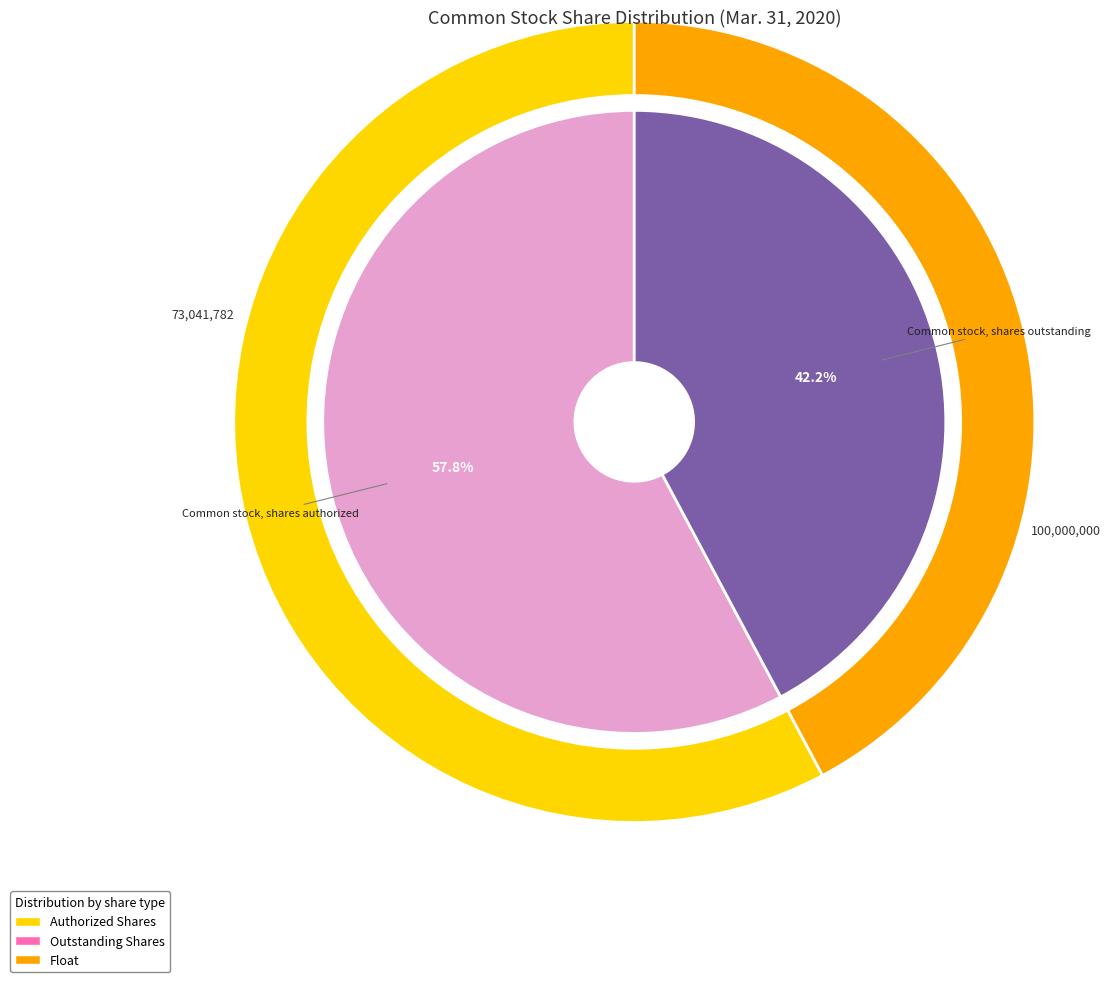

Does any single category account for the majority?

Yes